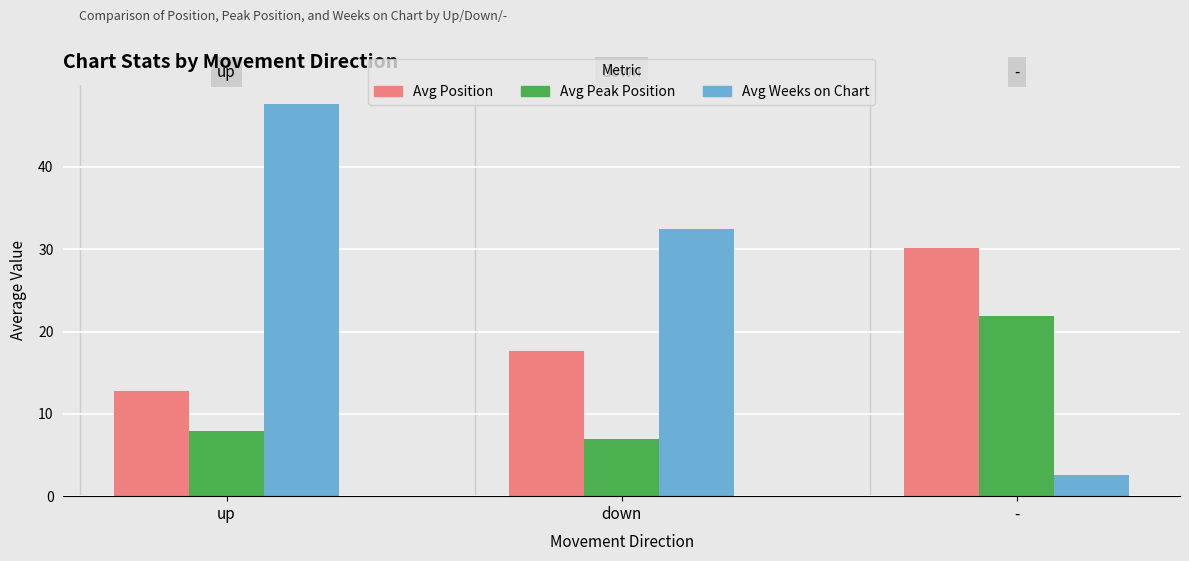

At -, list the series in order from largest to smallest.

Avg Position, Avg Peak Position, Avg Weeks on Chart